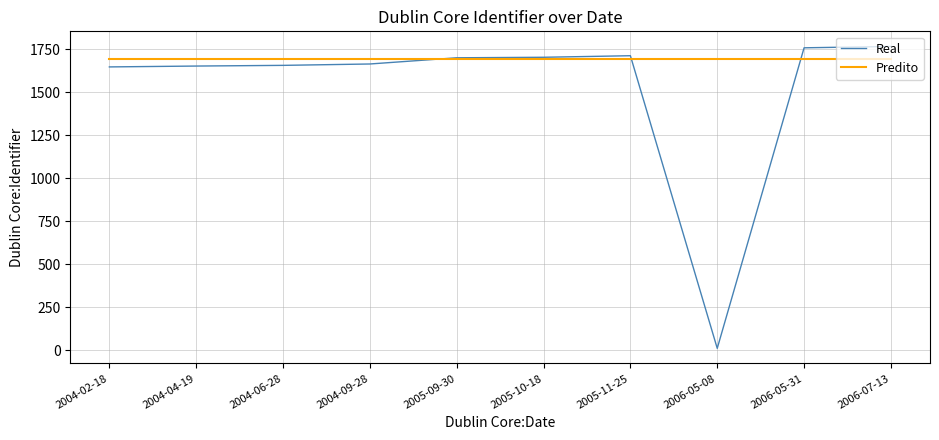

Rank the series by their average value, from highest to lowest.

Predito, Real